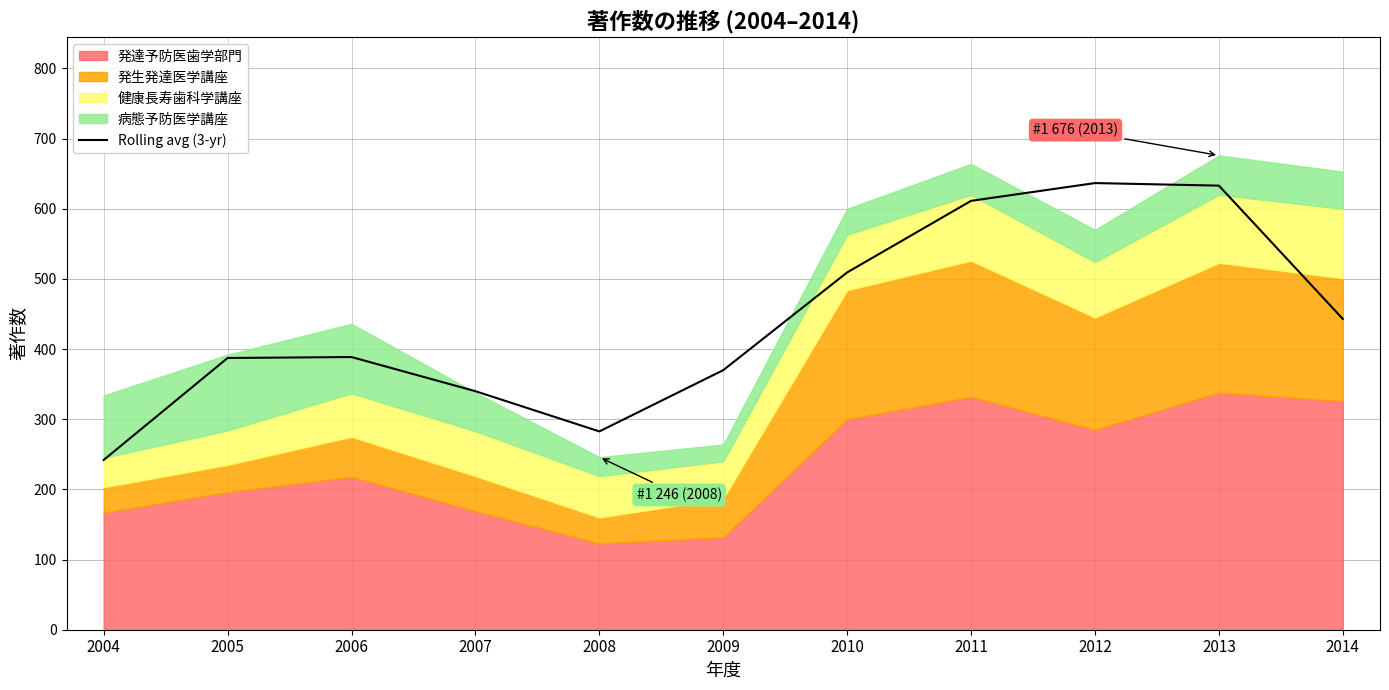

What is the value of the 6th point from the left?

370.0